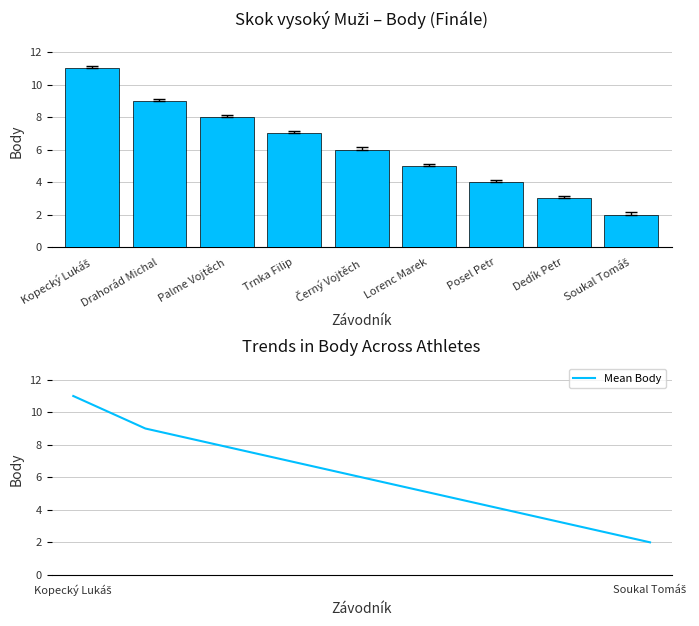

What position from the right is Lorenc Marek?

4